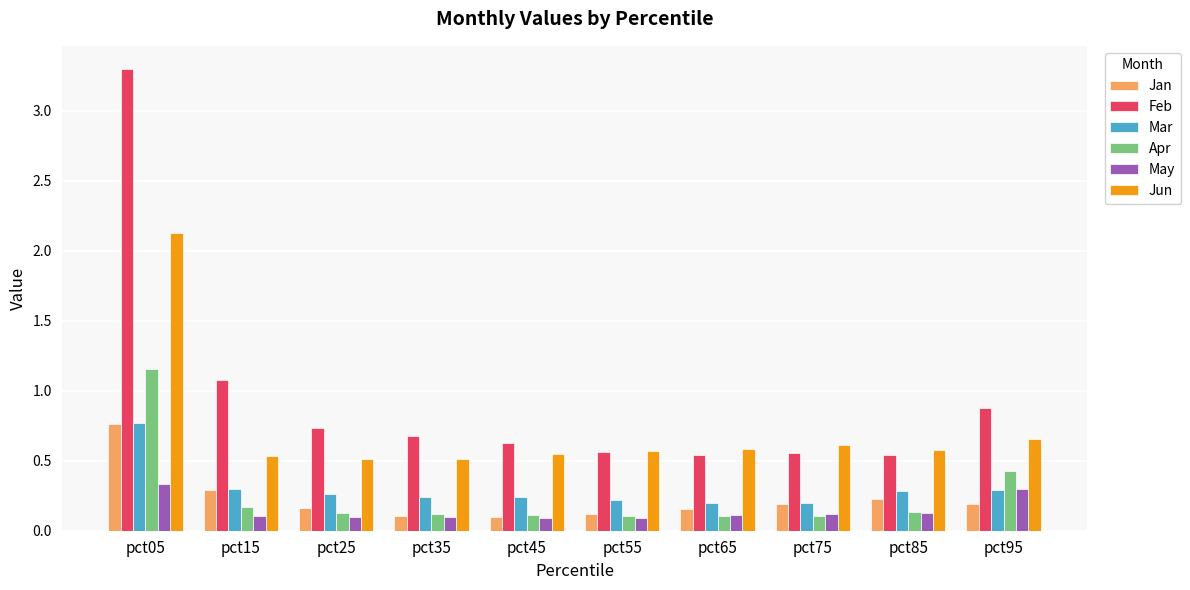

At which label is Feb closest to 1?

pct15